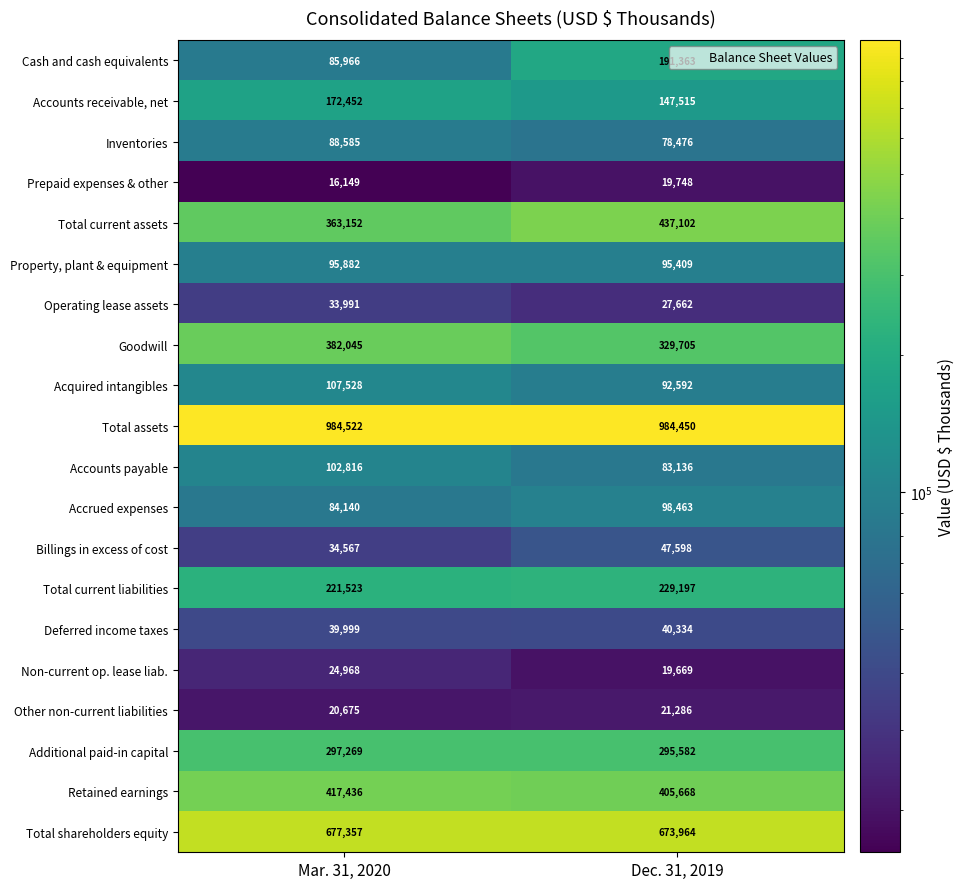

What is the spread (max minus min) of values at Dec. 31, 2019?

964781